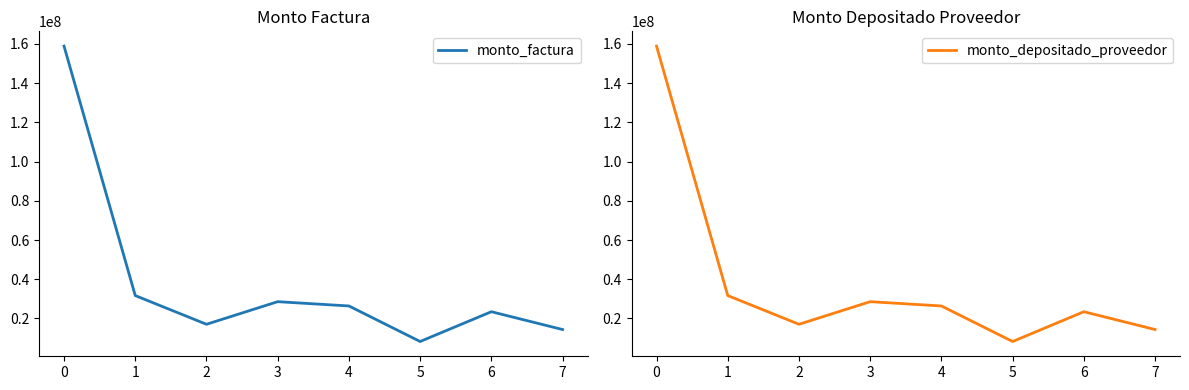

Reading left to right, what are all the values shown in this chart?

monto_factura: 0=158836000	1=31686000	2=17050000	3=28575000	4=26388600	5=8273100	6=23458500	7=14375000
monto_depositado_proveedor: 0=158836000	1=31686000	2=17050000	3=28575000	4=26388600	5=8273100	6=23458500	7=14375000